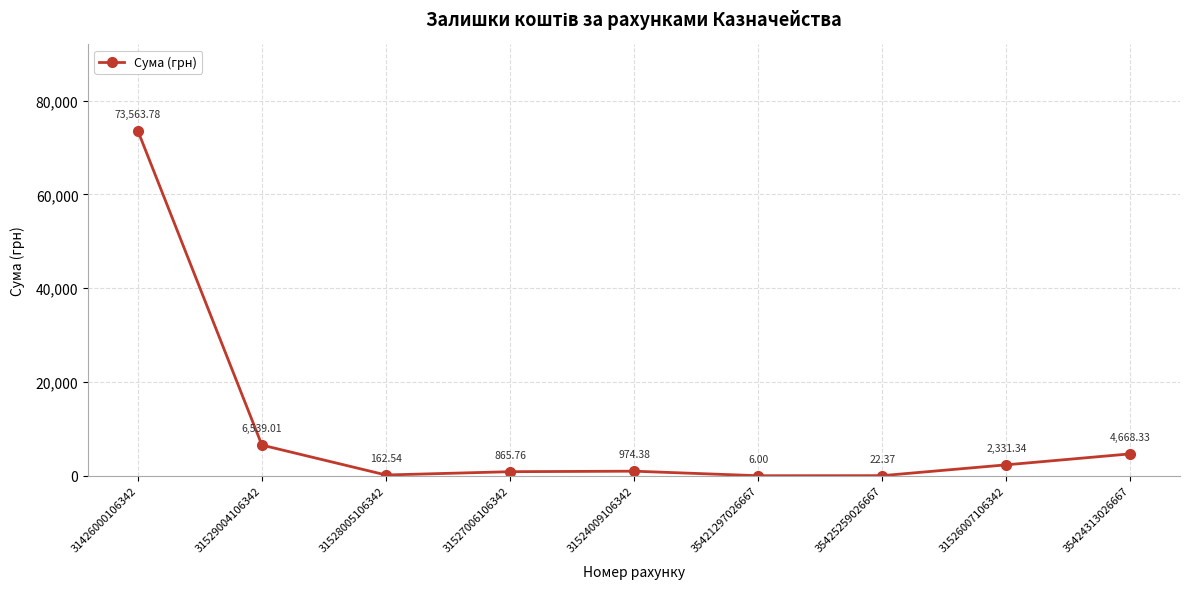

Which has a higher value, 35424313026667 or 35421297026667?

35424313026667